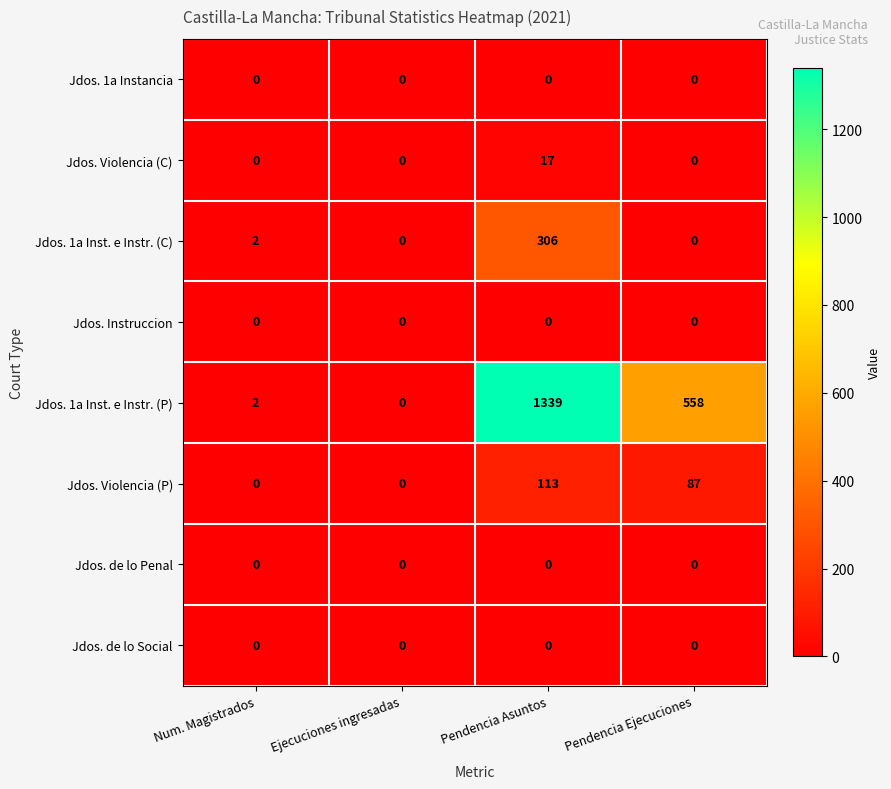

What is the difference between the Jdos. 1a Inst. e Instr. (C) values at Pendencia Asuntos and Num. Magistrados?

304